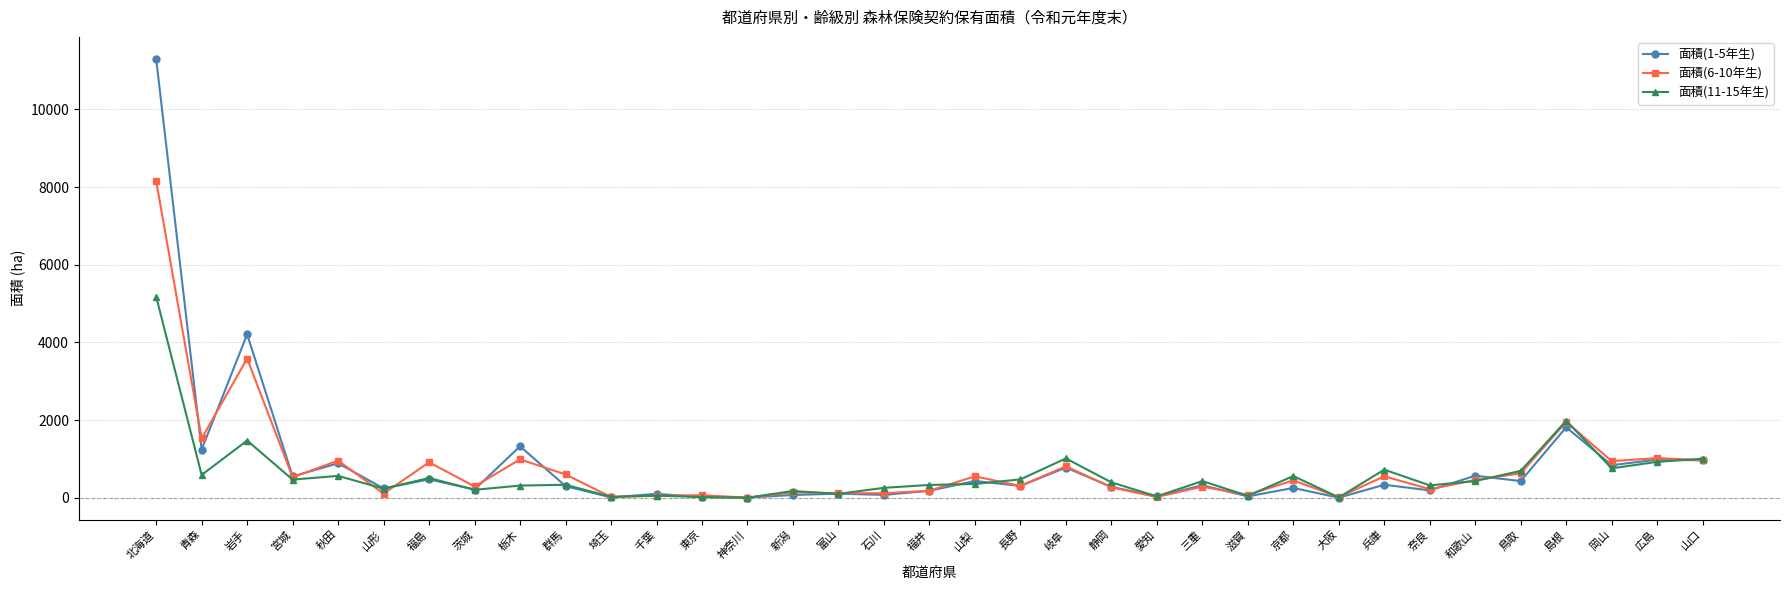

In 面積(6-10年生), how many points are lower than both neighbors (excluding endpoints)?

13